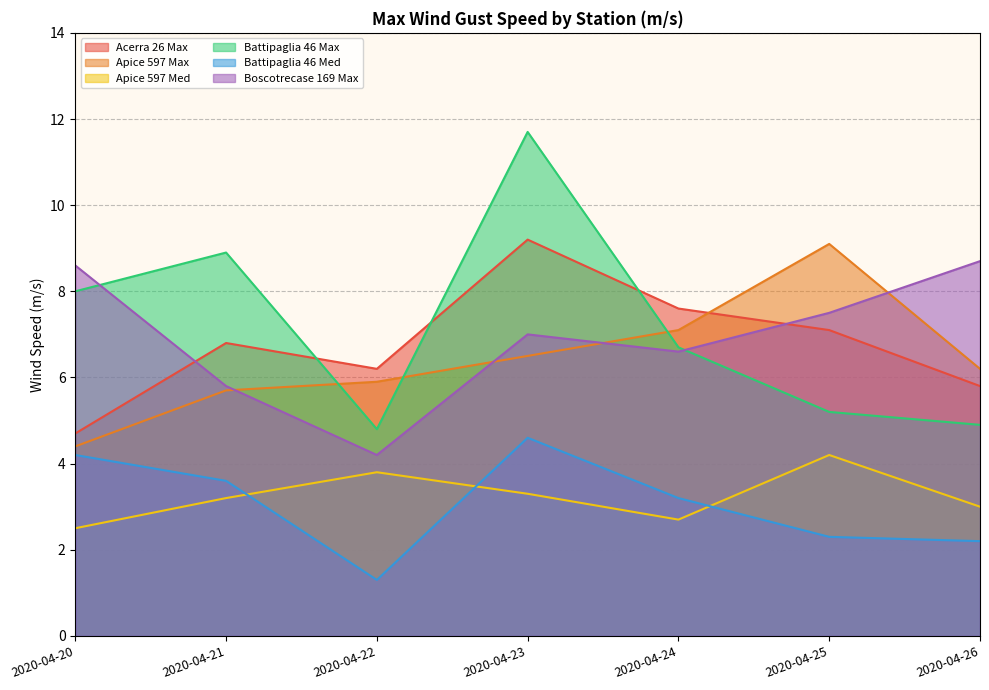

At how many categories does at least one series exceed 11?

1